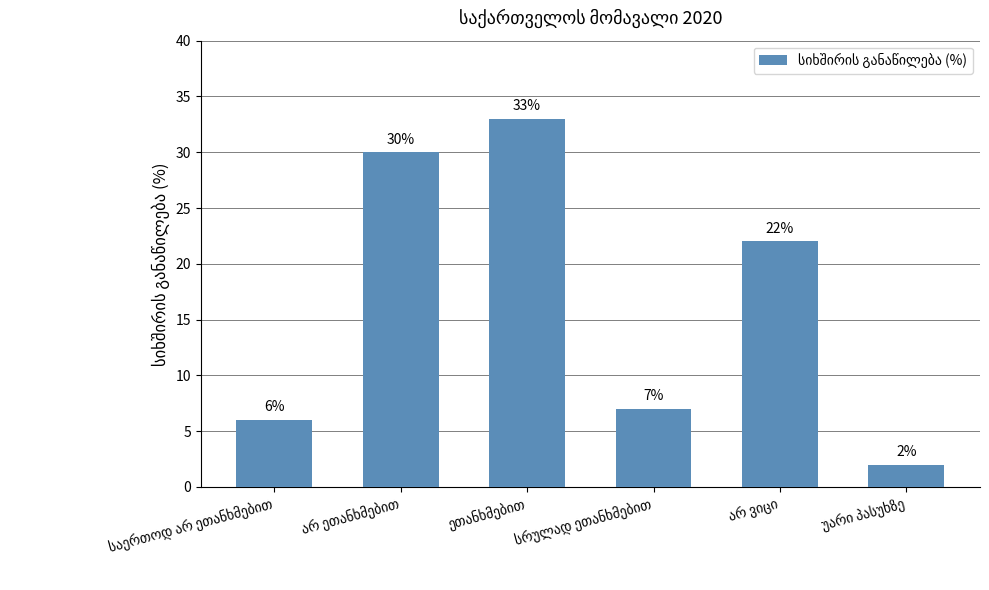

What is the sum of all values?

100